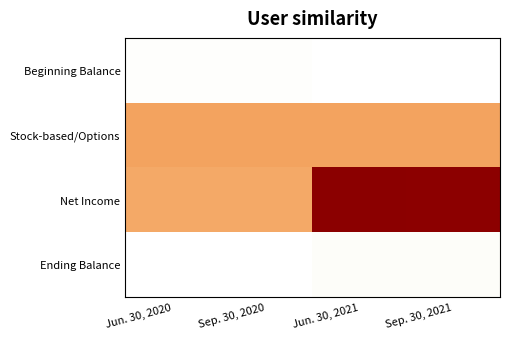

Which series has the largest total across all categories?

Net Income